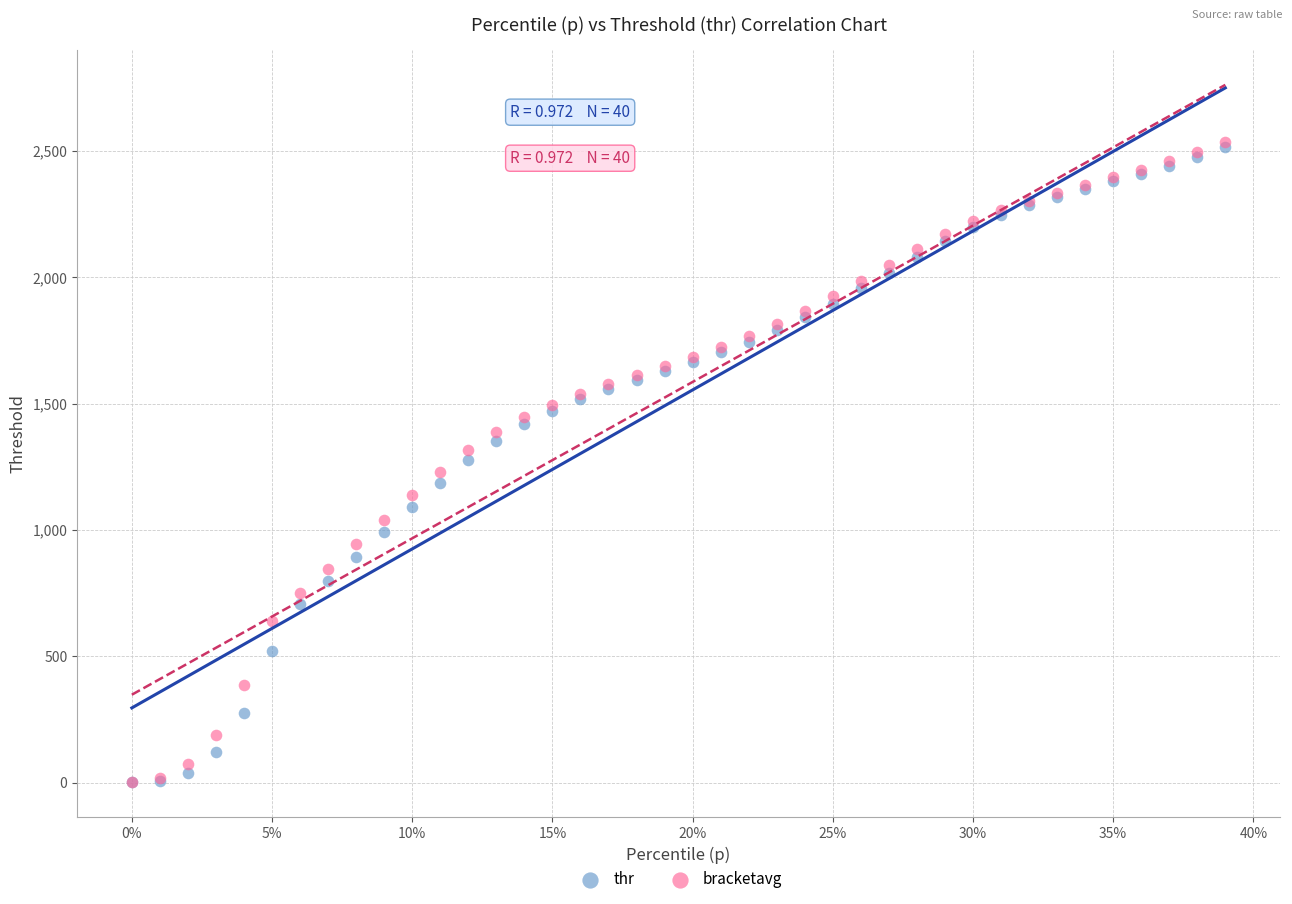

What are all the series names shown in the legend?

thr, bracketavg